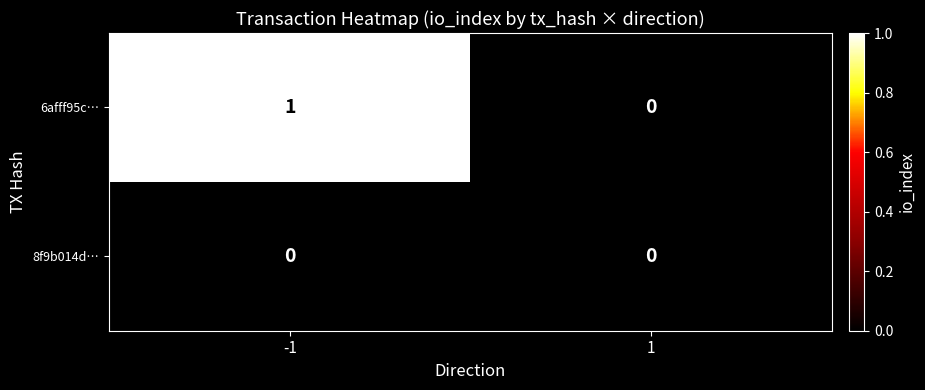

Which series has the largest total across all categories?

6afff95c…